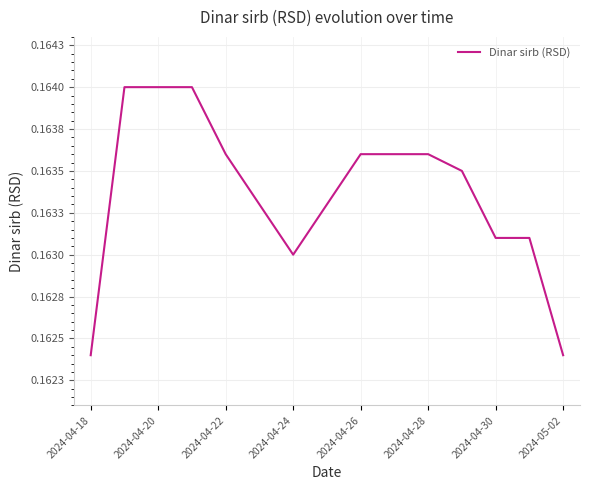

Does the chart display data point markers on the line(s)?

No